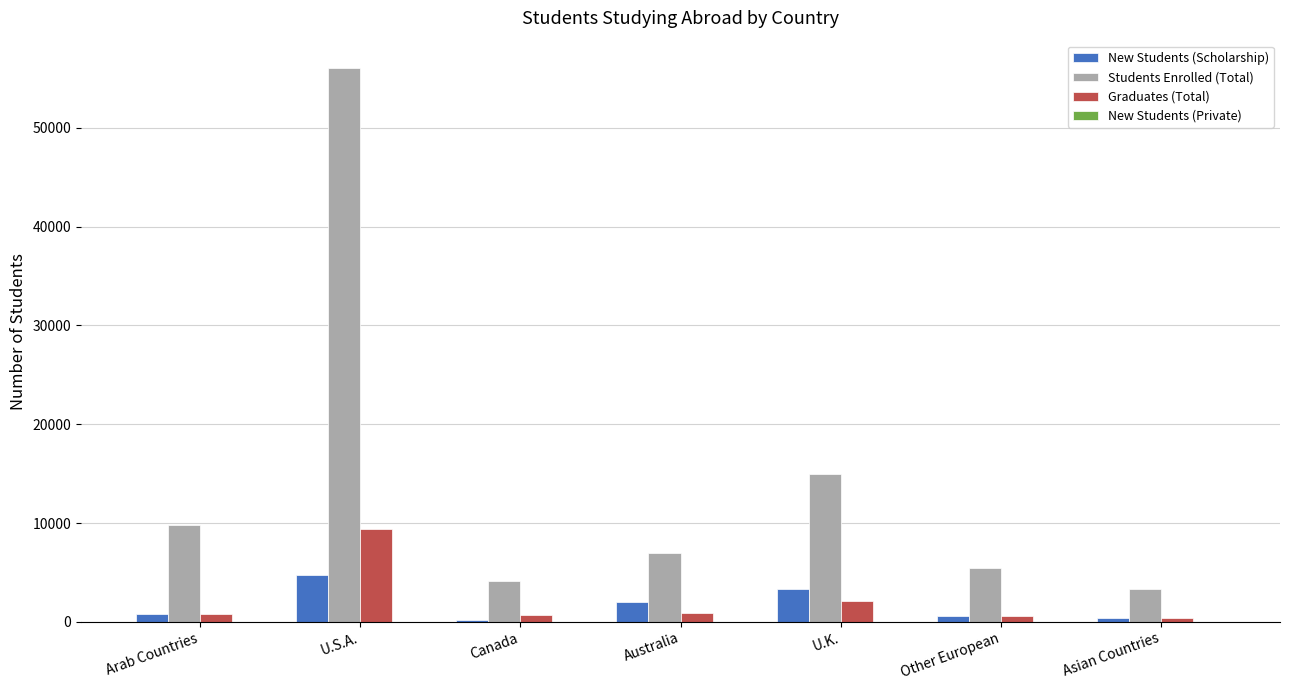

How many distinct data groups are displayed?

4